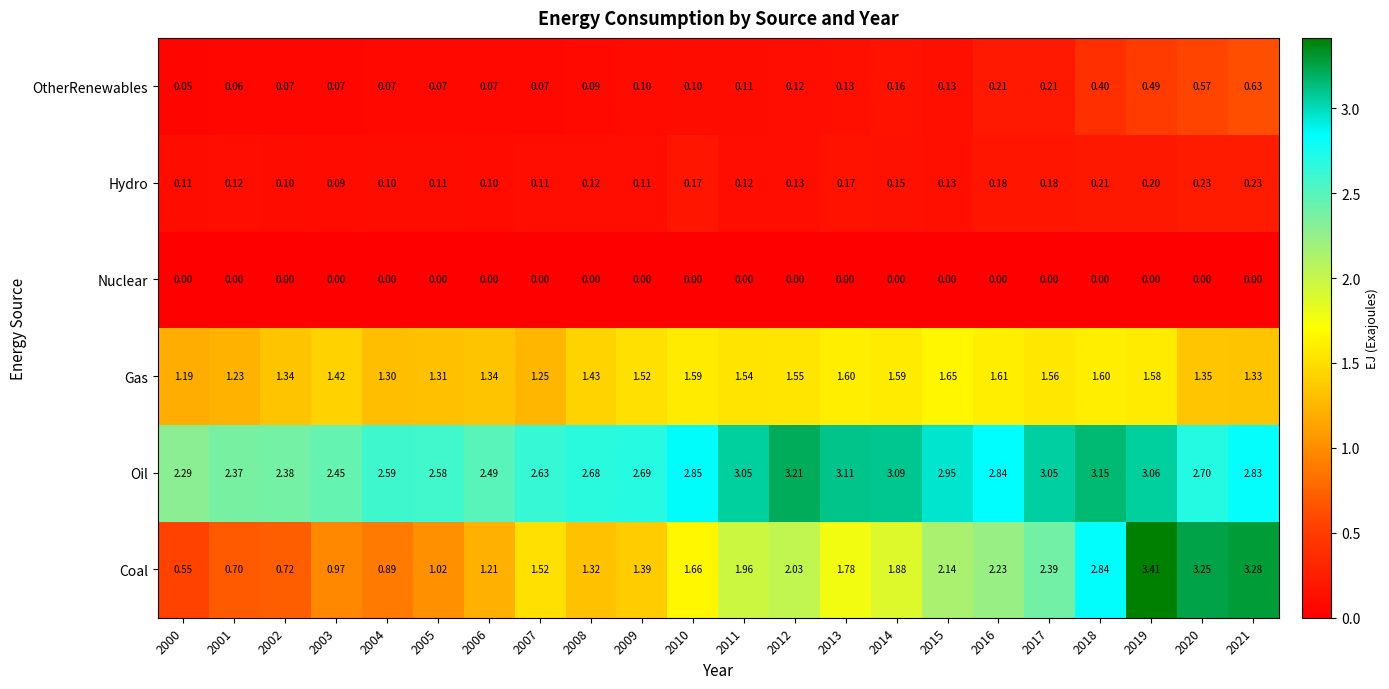

List the series in order of their peak value, highest first.

Coal, Oil, Gas, OtherRenewables, Hydro, Nuclear